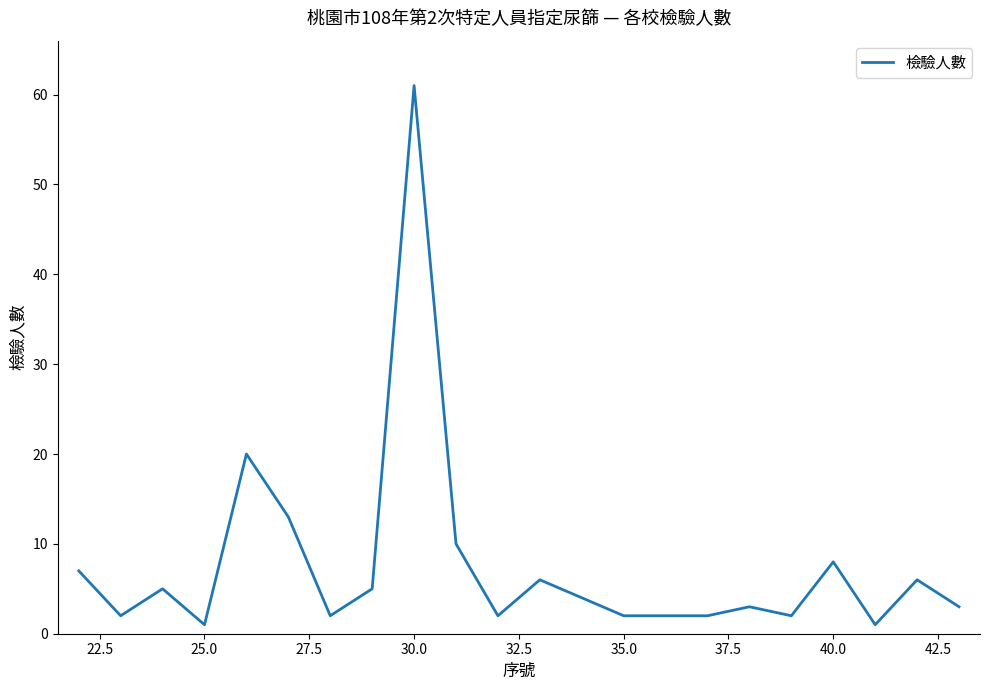

Does the chart display data point markers on the line(s)?

No